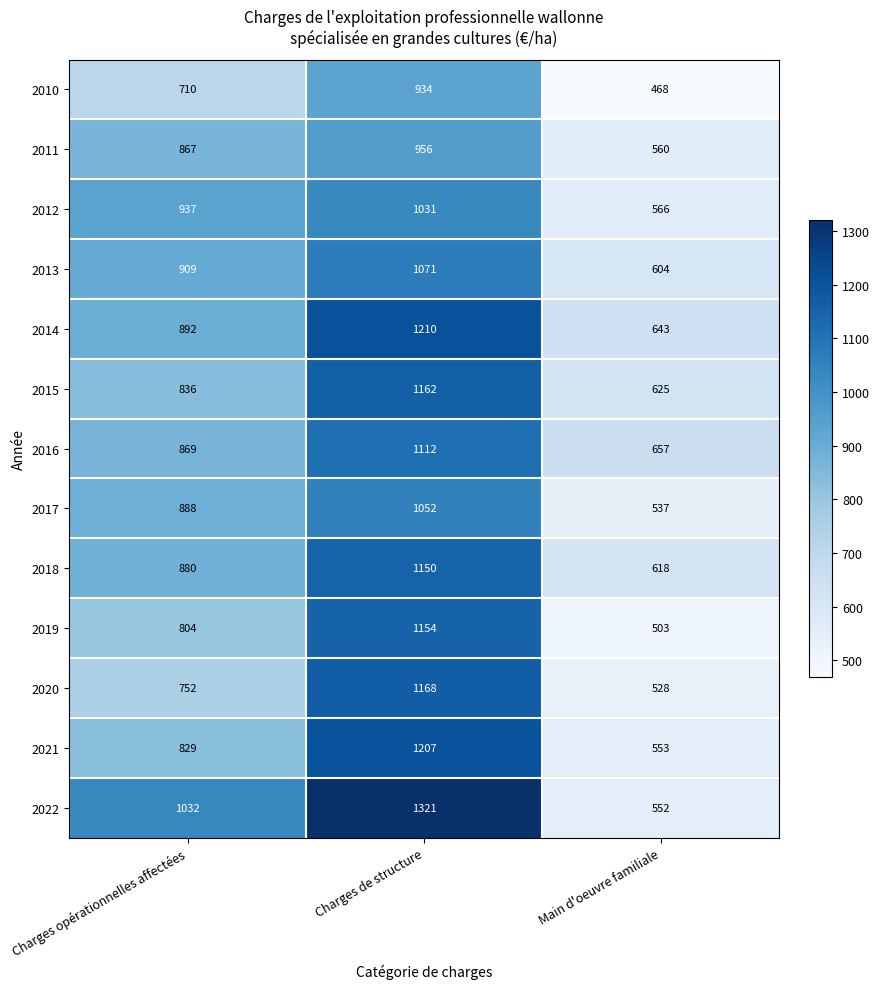

What is the highest value of the 2015 series?

1162